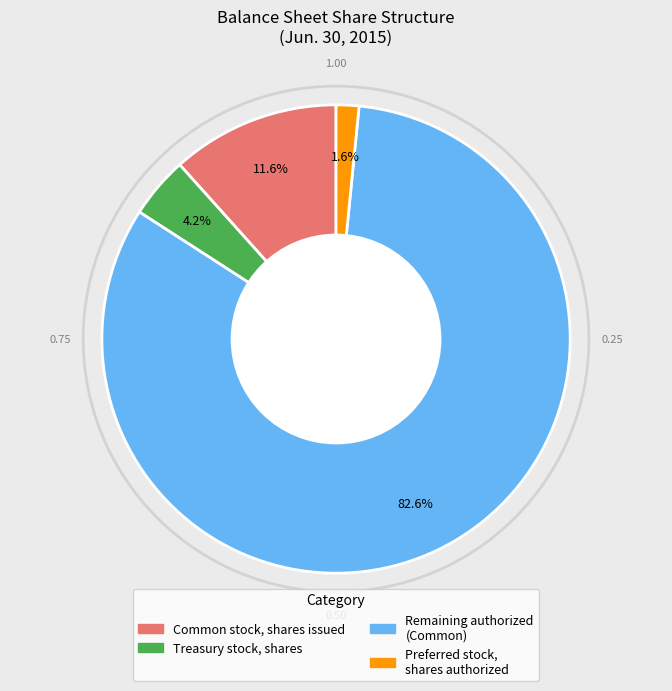

Is there a majority slice in this chart?

Yes